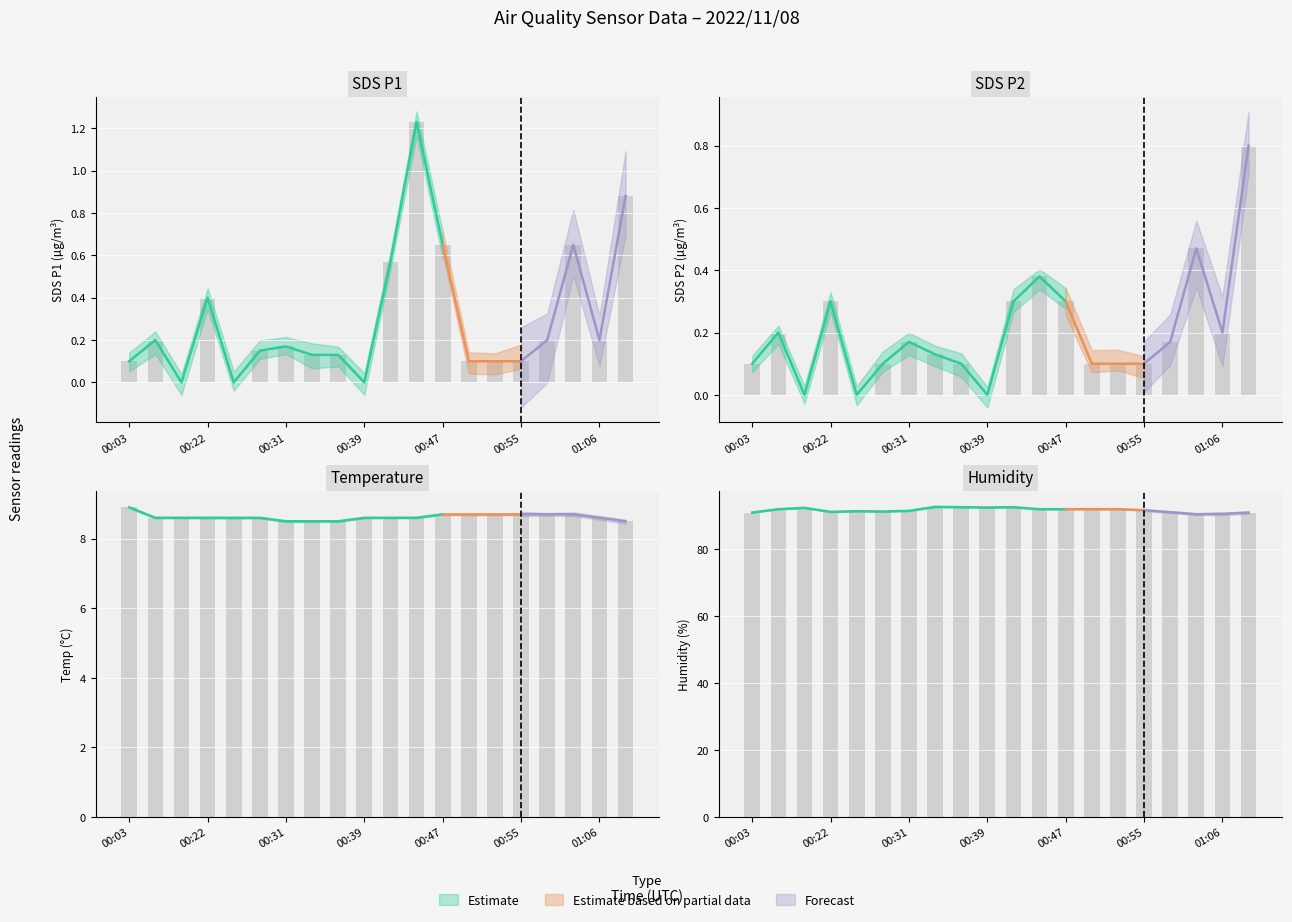

Where is SDS_P1 nearest to the value 0?

00:17